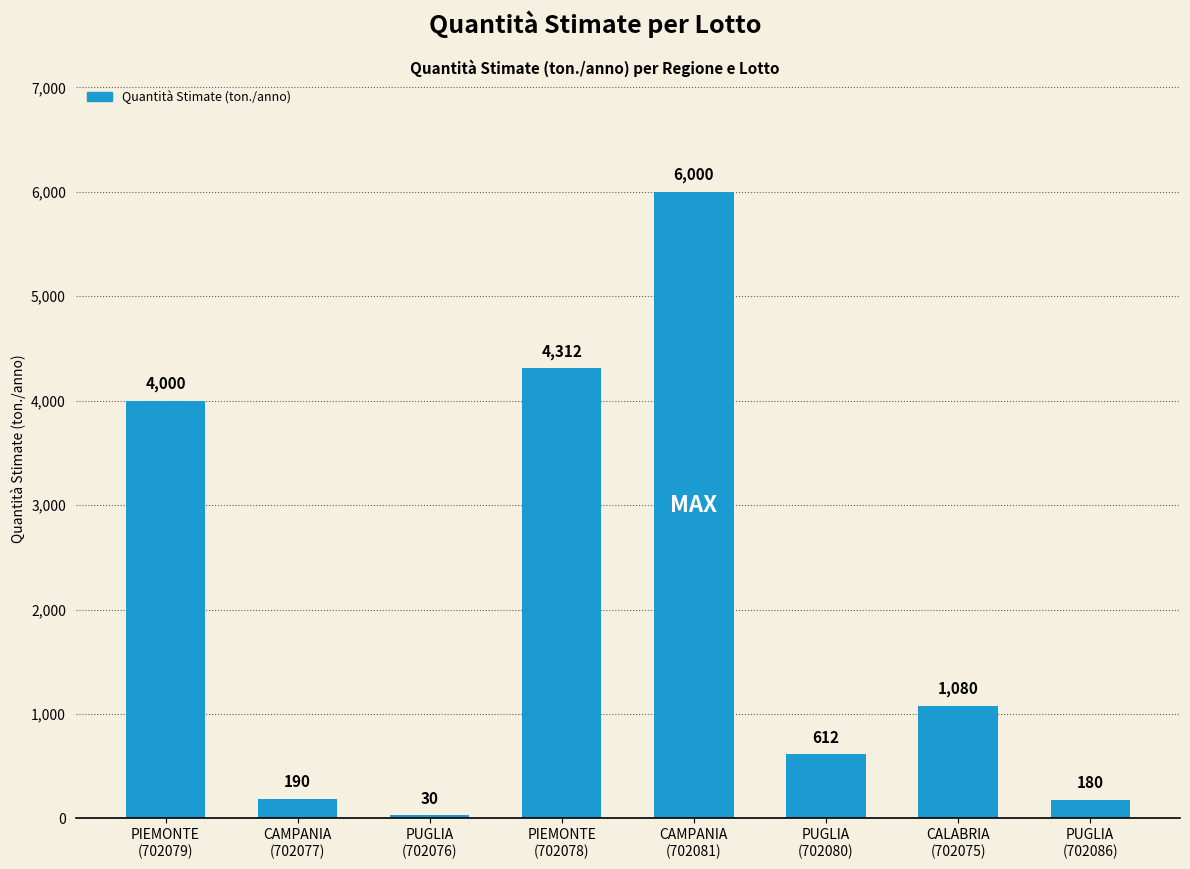

Reading left to right, what are all the values shown in this chart?

4000	190	30	4312	6000	612	1080	180